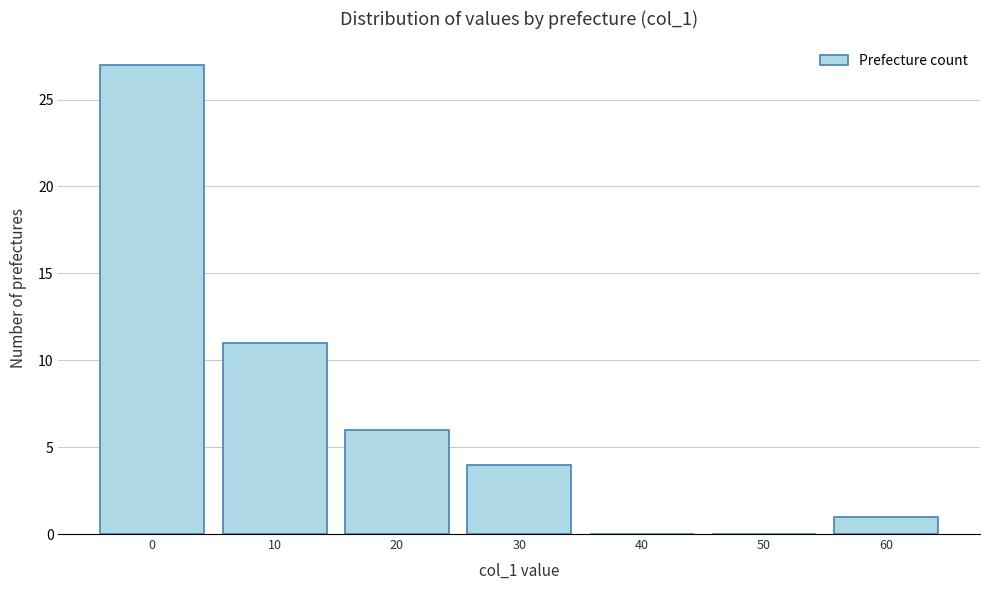

Reading left to right, what are all the values shown in this chart?

0=27	10=11	20=6	30=4	40=0	50=0	60=1